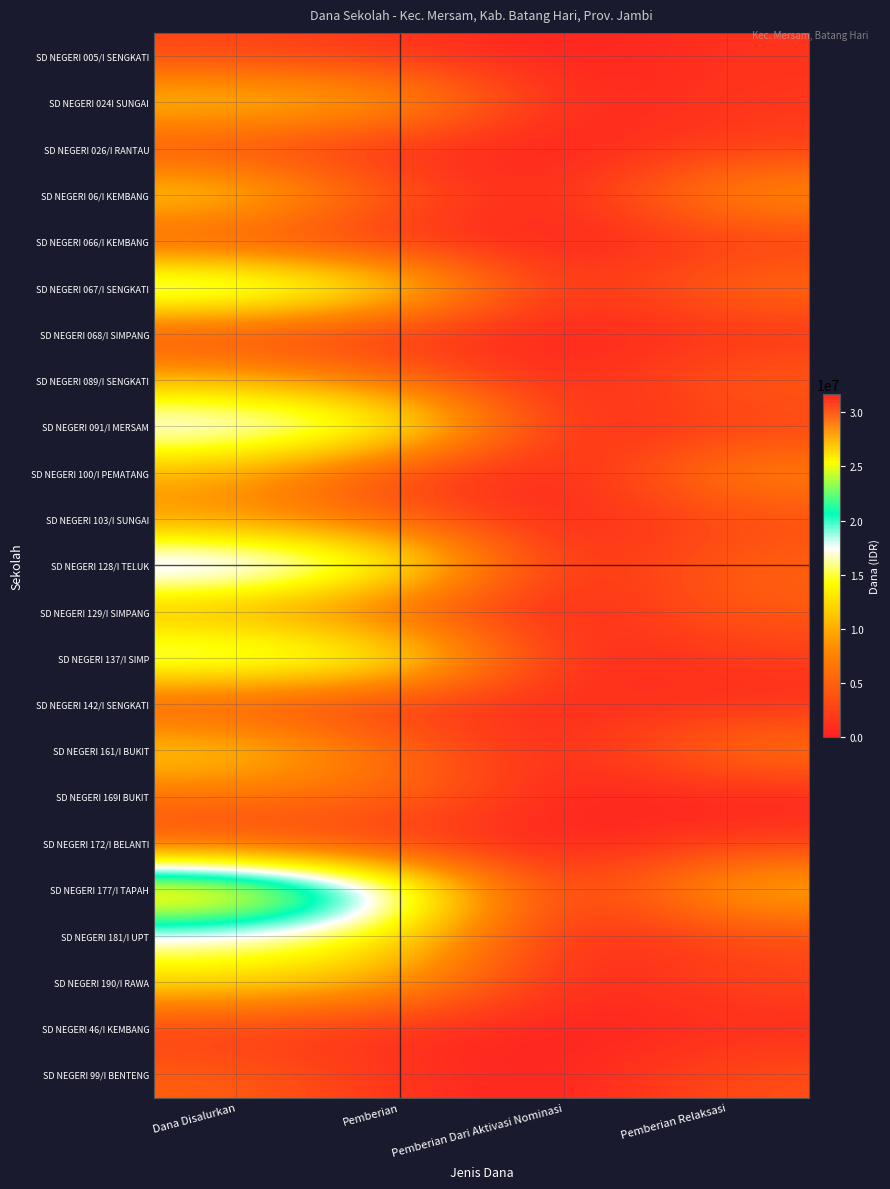

At which category does the chart reach its minimum across all series?

Pemberian Dari Aktivasi Nominasi